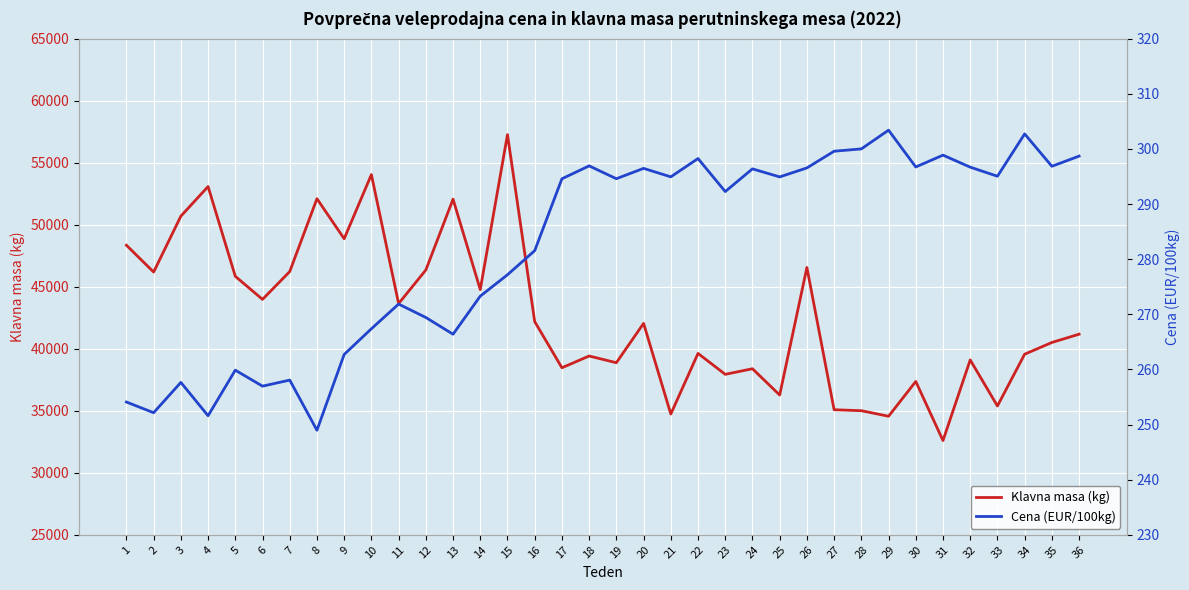

How many values in the Klavna masa (kg) series are below 42047?

18